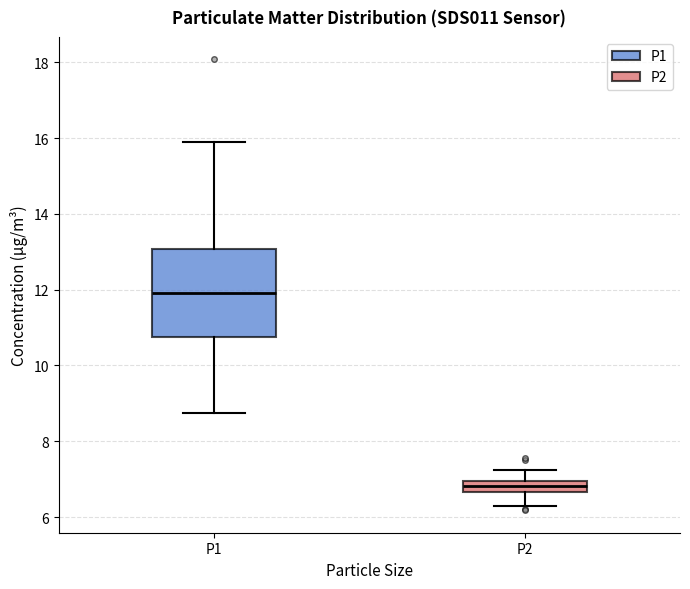

Where is the upper edge of the box for P2 on the y-axis? The values are not printed on the chart, so give them approximately, as read against the axis.

7.0